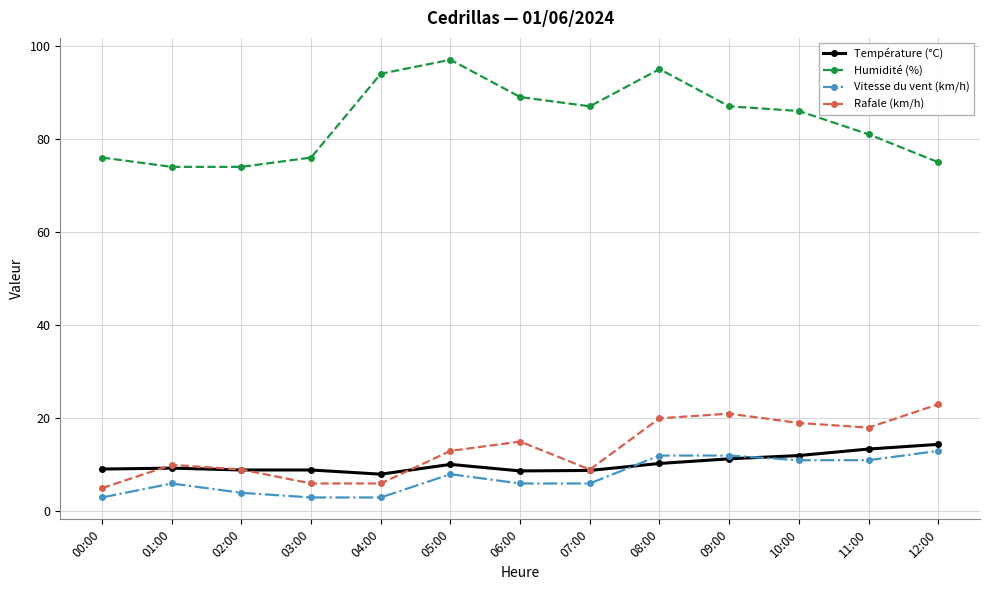

What is the total value across all series at 08:00?

137.3